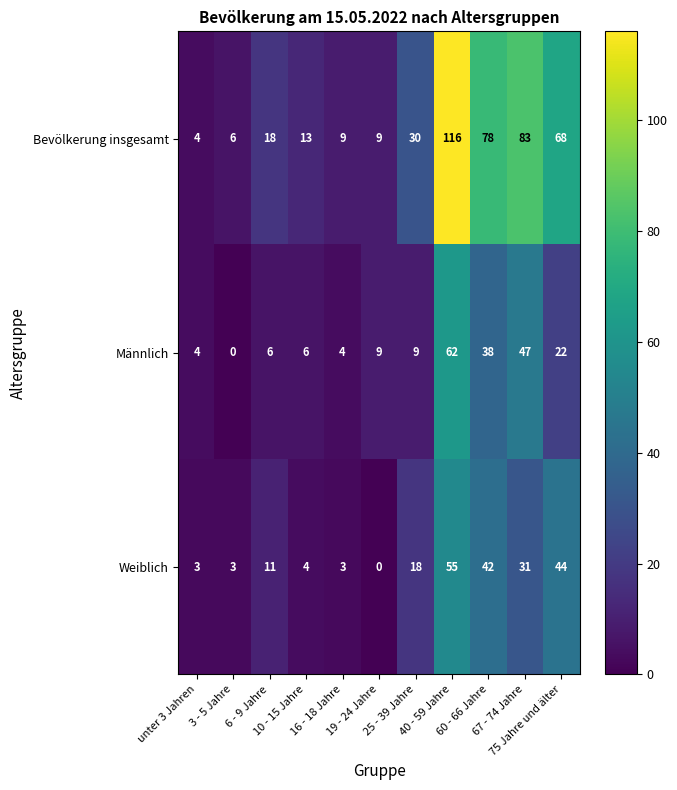

What is the sum of all Männlich values?

207